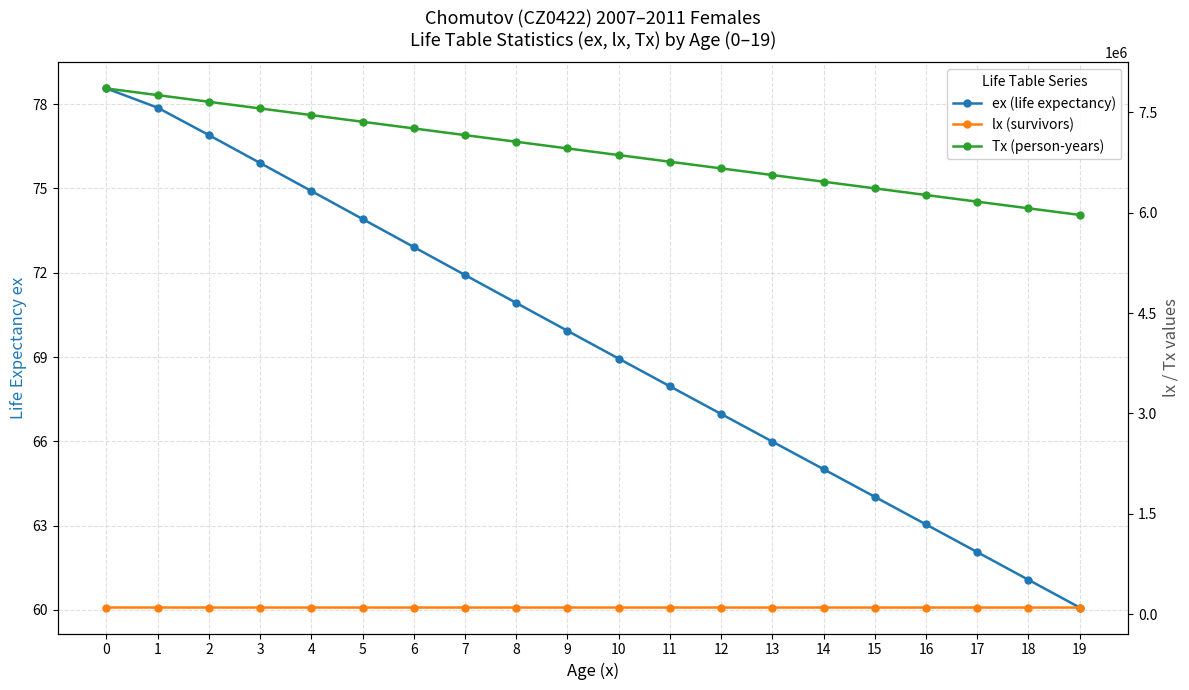

What is the approximate value of Tx (person-years) at 11?

6760936.8